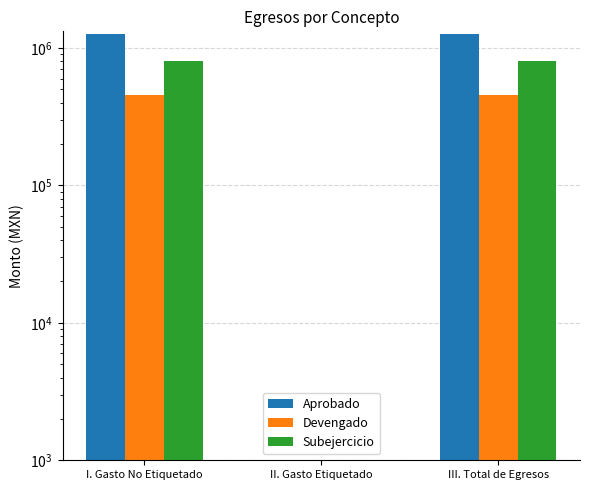

Which has a higher value, III. Total de Egresos or II. Gasto Etiquetado?

III. Total de Egresos